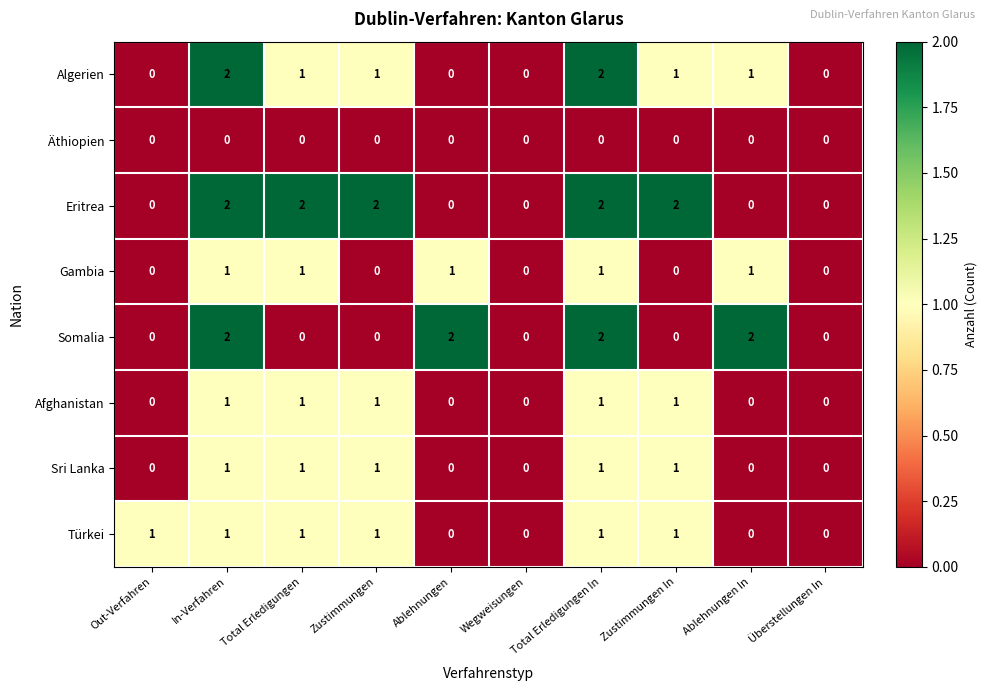

The value of Türkei at Zustimmungen is 1. True or false?

True